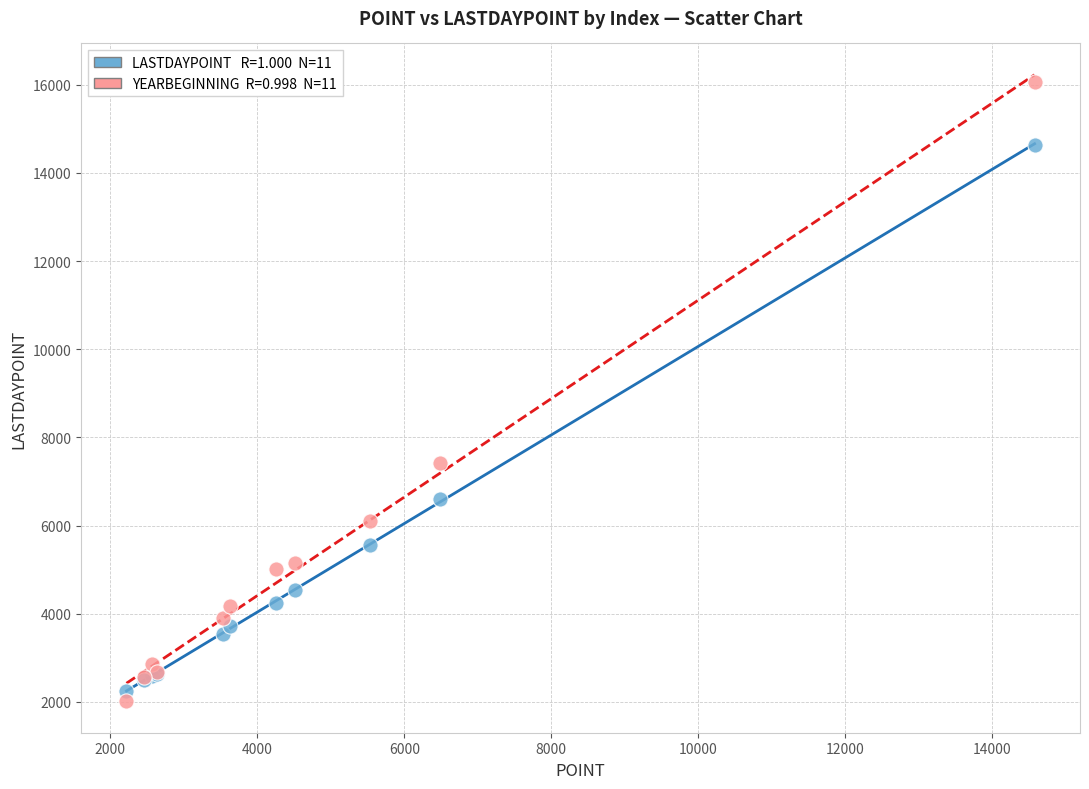

Across all series, what Y value is closest to 9033?

7413.2